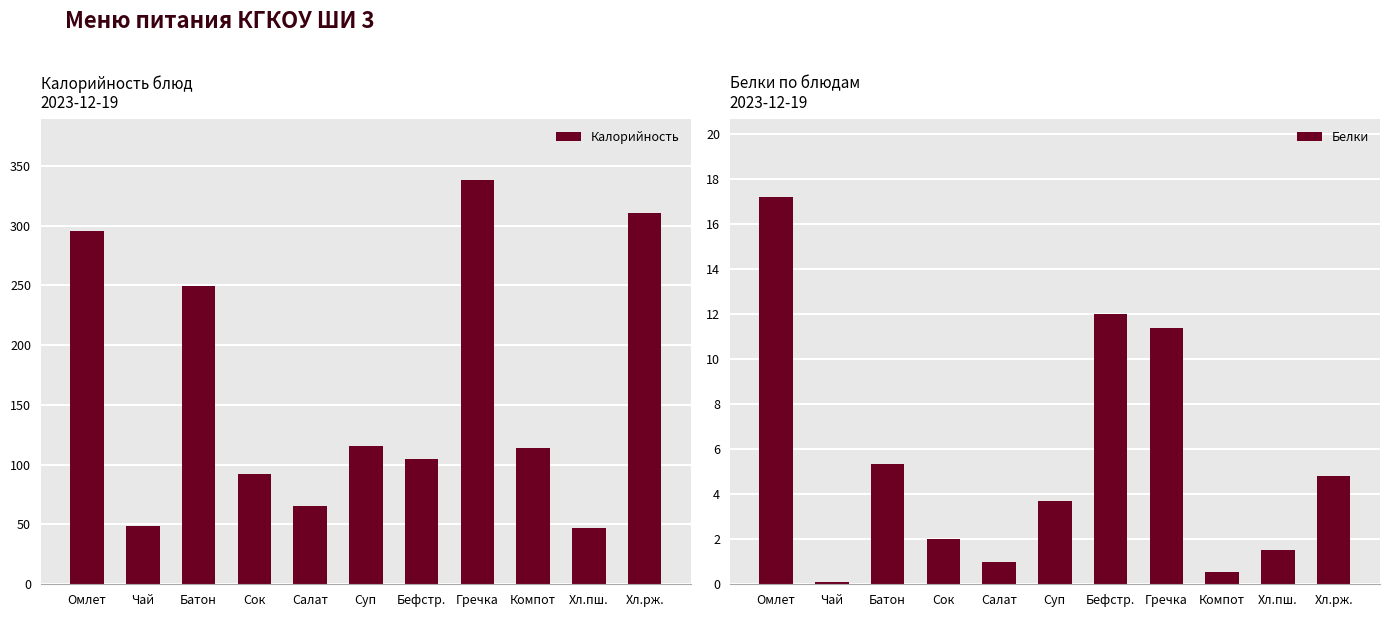

Which series has the widest spread of values?

Калорийность